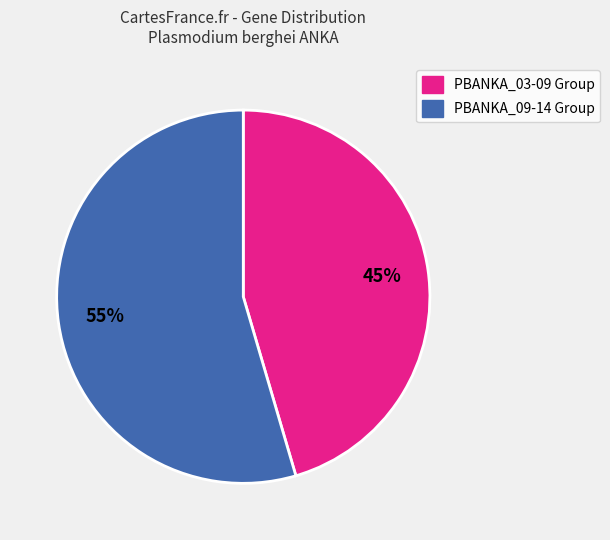

Does any single category account for the majority?

Yes